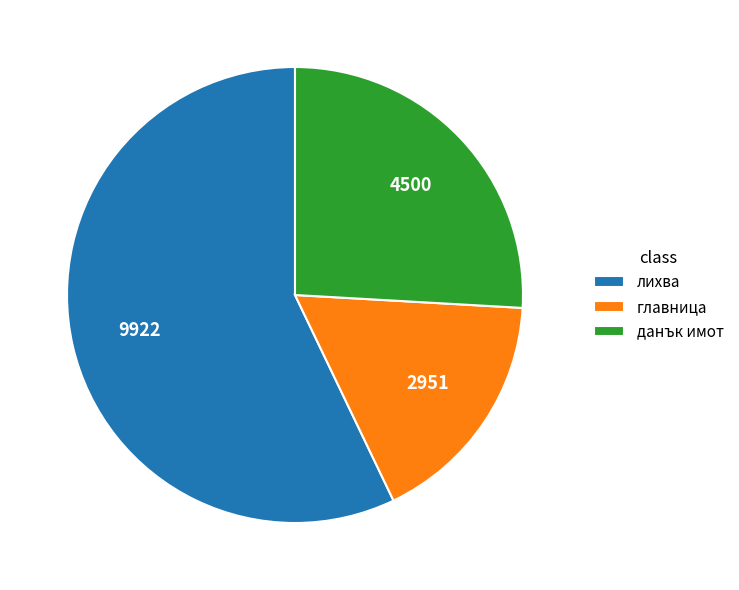

The главница slice represents 24% of the pie. True or false?

False